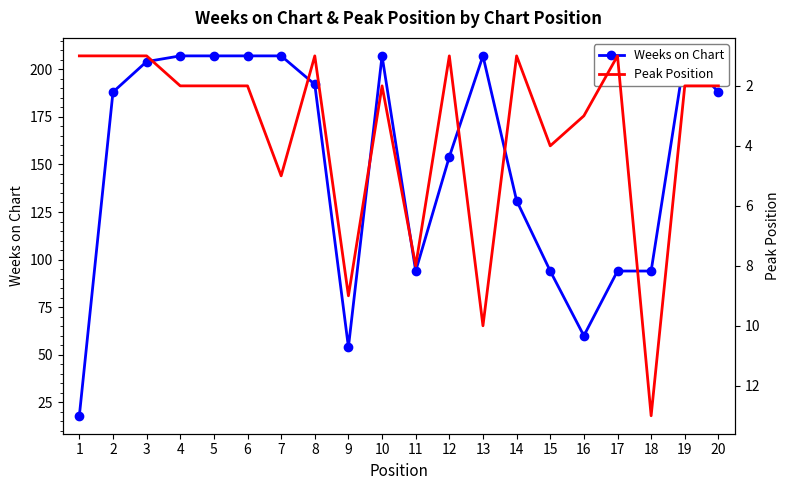

What is the spread (max minus min) of values at 16?

57